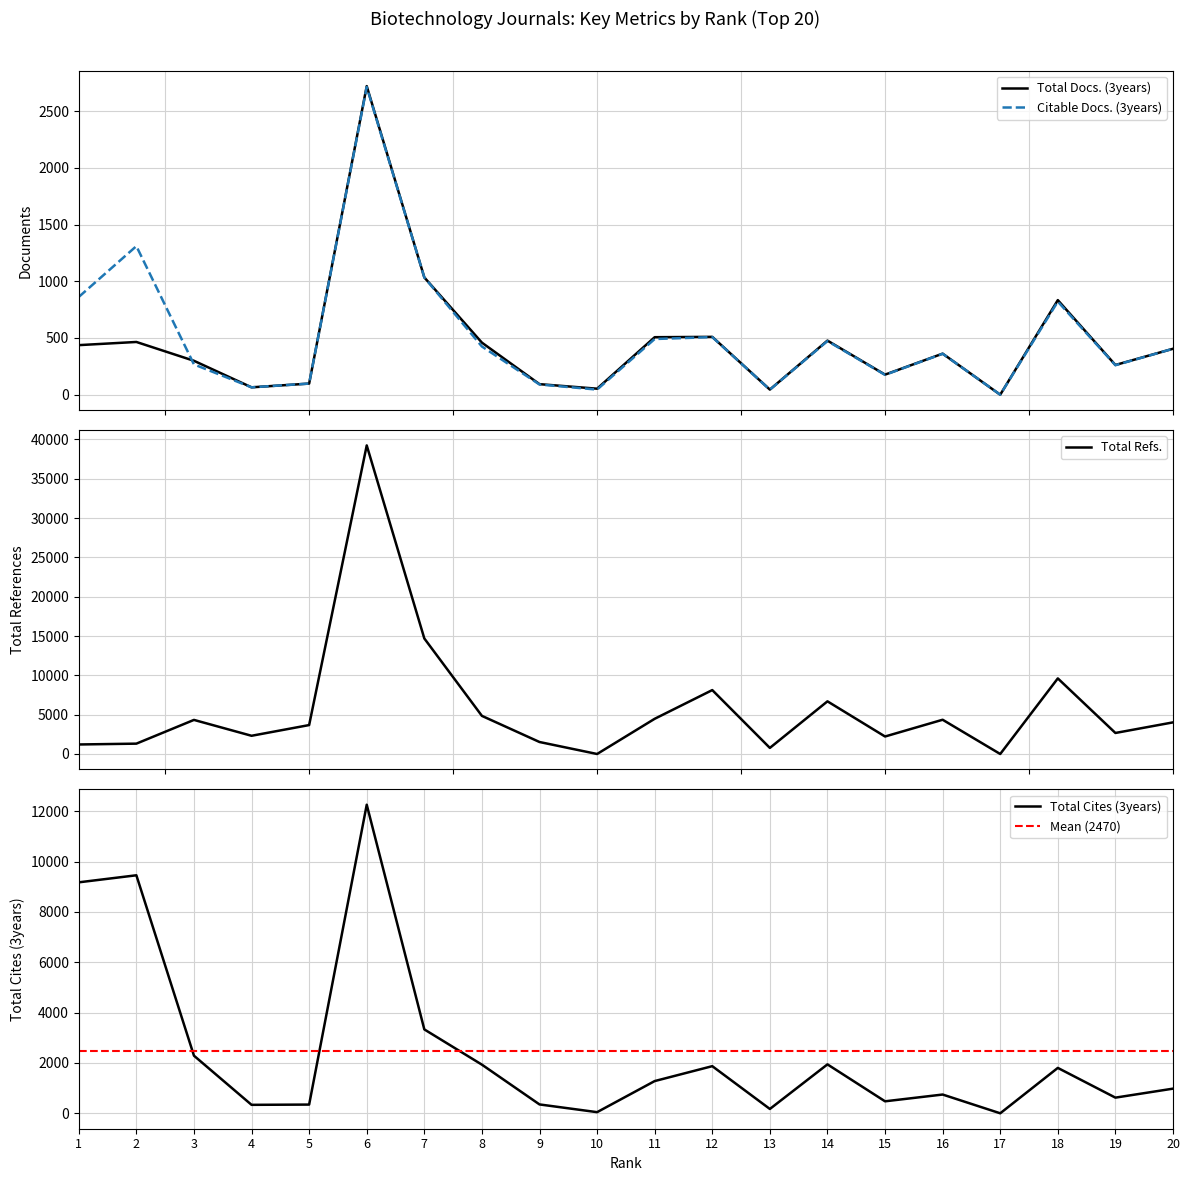

The value of Total Cites (3years) at 1 is 9174. True or false?

True